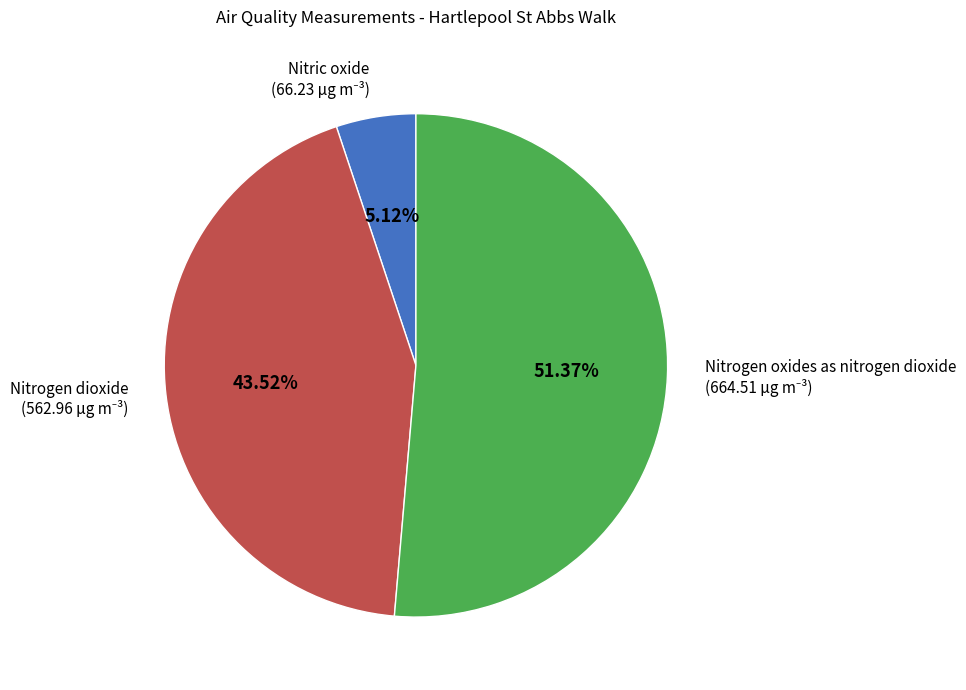

Count the number of slices in the pie.

3